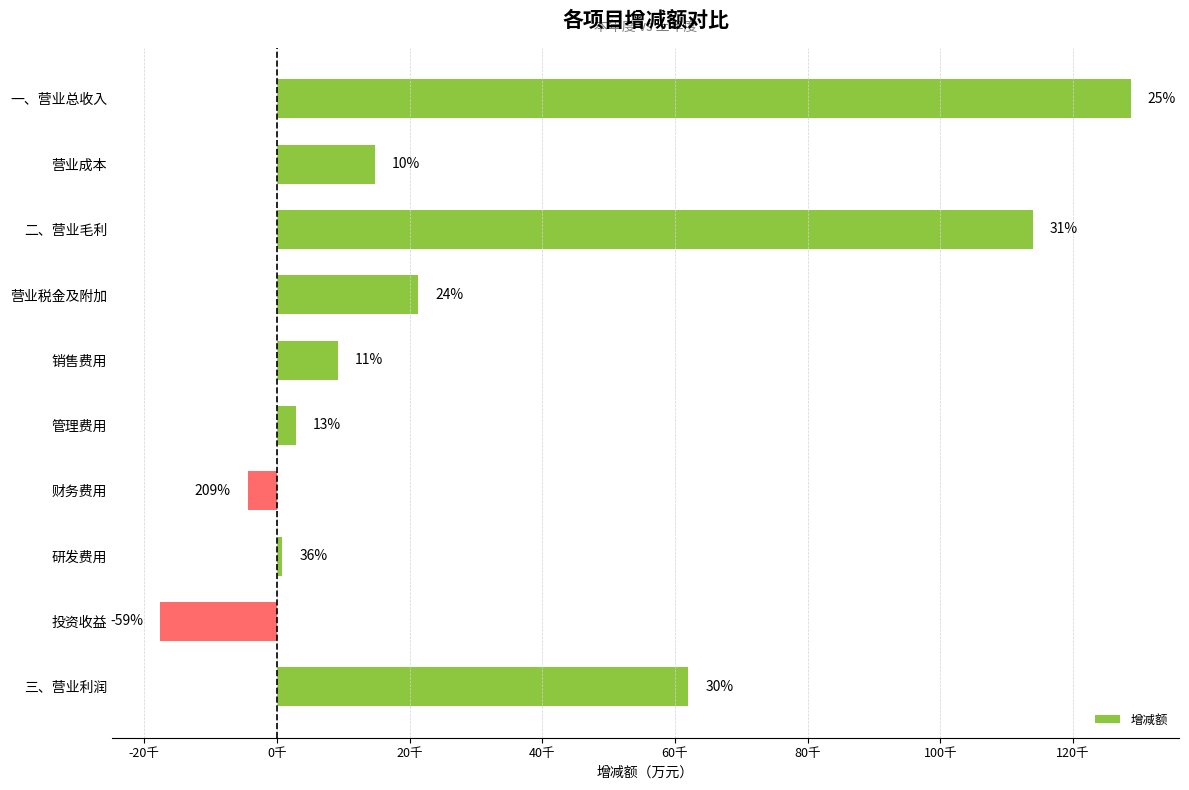

Are the bars horizontal?

Yes